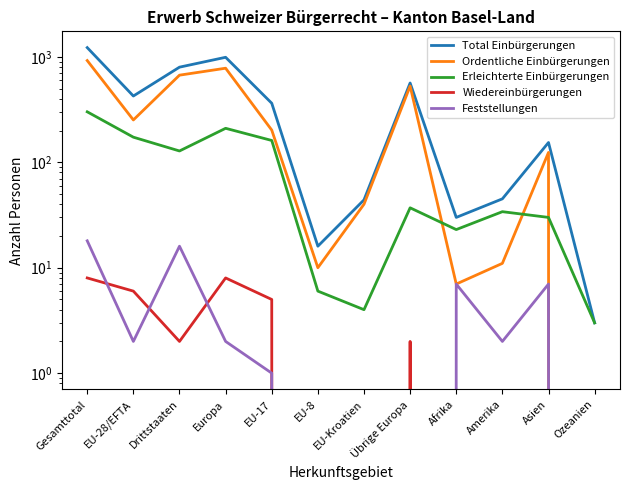

Reading left to right, transcribe all the data shown in this chart.

Total Einbürgerungen: 1223	425	798	990	363	16	44	565	30	45	154	3
Ordentliche Einbürgerungen: 922	252	670	780	202	10	40	528	7	11	124	0
Erleichterte Einbürgerungen: 301	173	128	210	161	6	4	37	23	34	30	3
Wiedereinbürgerungen: 8	6	2	8	5	0	0	2	0	0	0	0
Feststellungen: 18	2	16	2	1	0	0	0	7	2	7	0